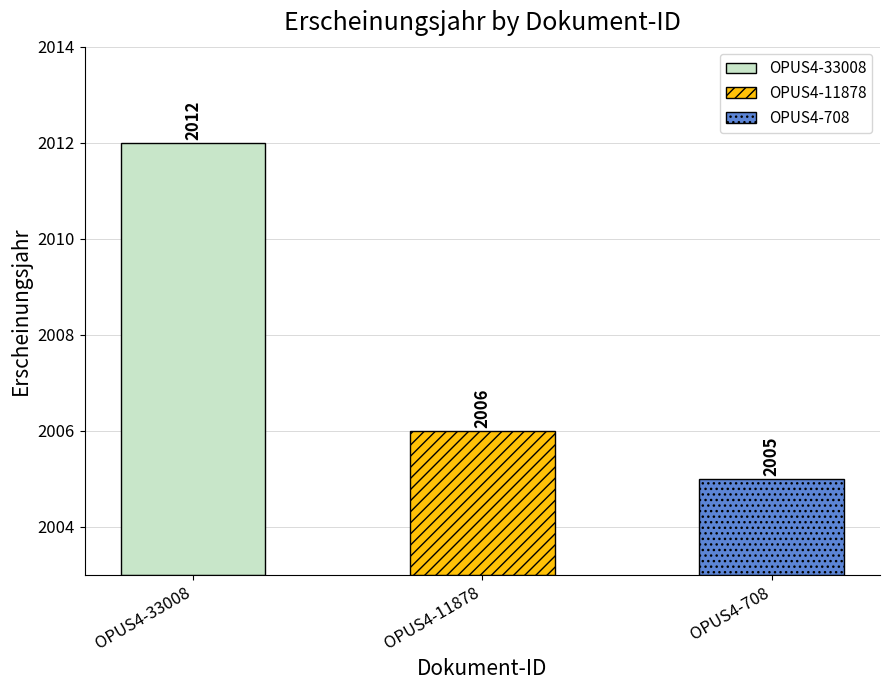

Where does the data first go above 2006?

OPUS4-33008